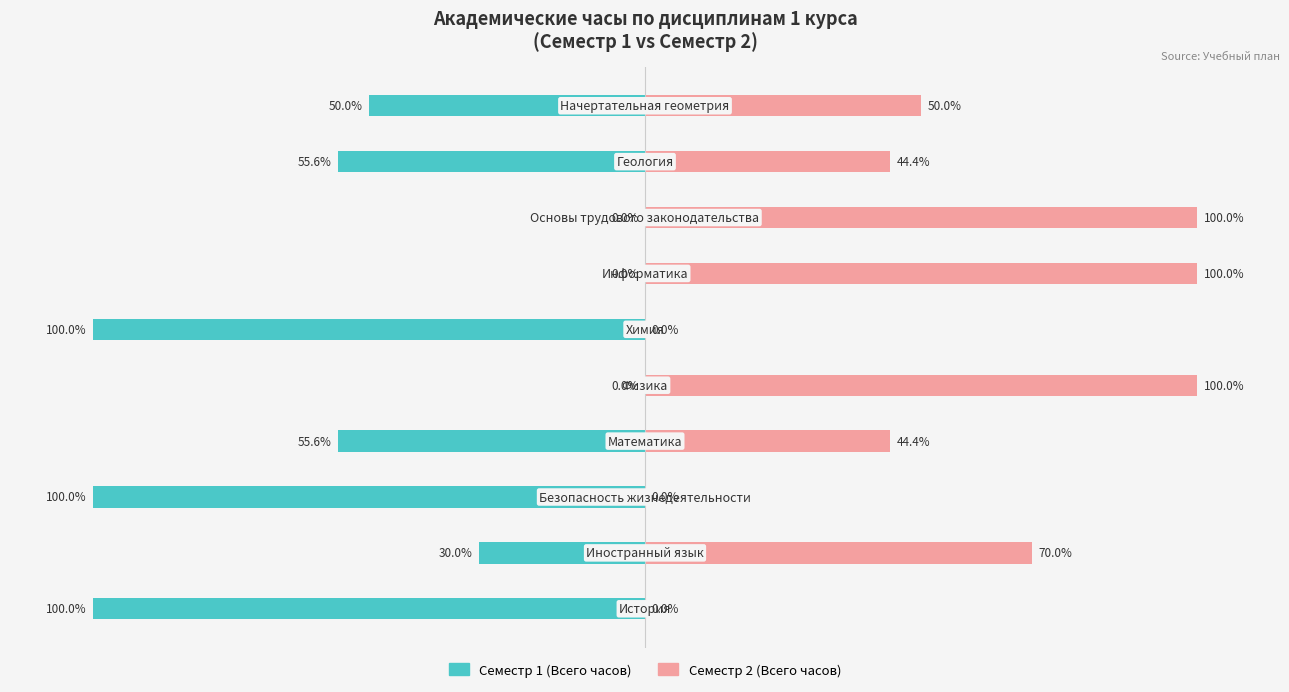

Which has a higher value, 6 or 7?

6